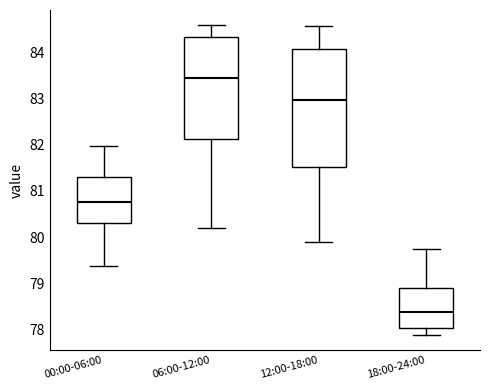

Reading left to right, transcribe this box plot: for each box, give where its median line is, the range the box spans, and where its two whiskers end, as read against the y-axis. The values are not printed on the chart, so give them approximately, as read against the axis.

00:00-06:00: median 80.8, box 80.3 to 81.3, whiskers 79.4 to 82.0
06:00-12:00: median 83.4, box 82.1 to 84.3, whiskers 80.2 to 84.6
12:00-18:00: median 83.0, box 81.5 to 84.1, whiskers 79.9 to 84.6
18:00-24:00: median 78.4, box 78.0 to 78.9, whiskers 77.9 to 79.7